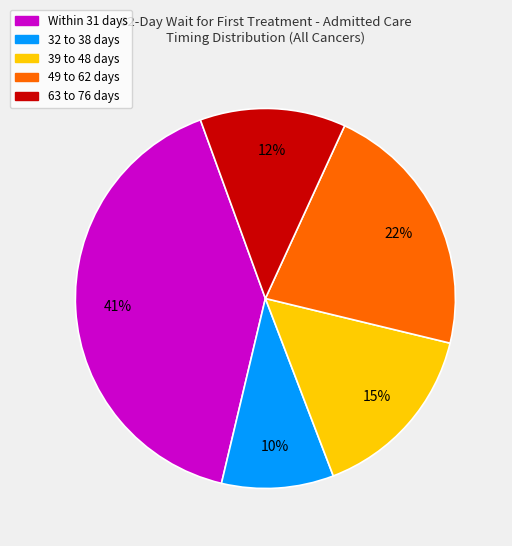

What is the smallest slice in the pie chart?

32 to 38 days